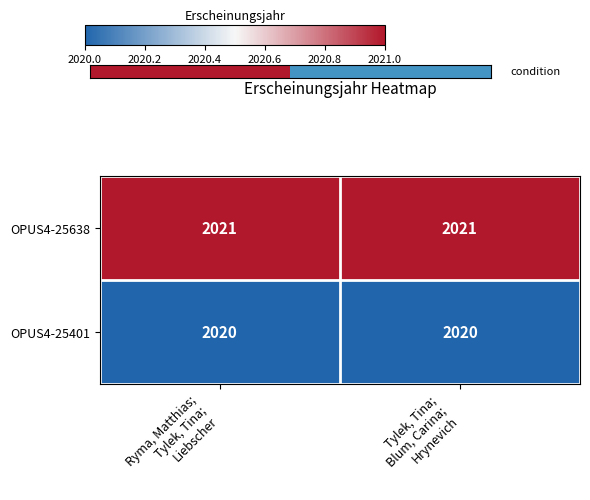

What is the approximate value of OPUS4-25638 at Tylek, Tina; Blum, Carina; Hrynevich?

2021